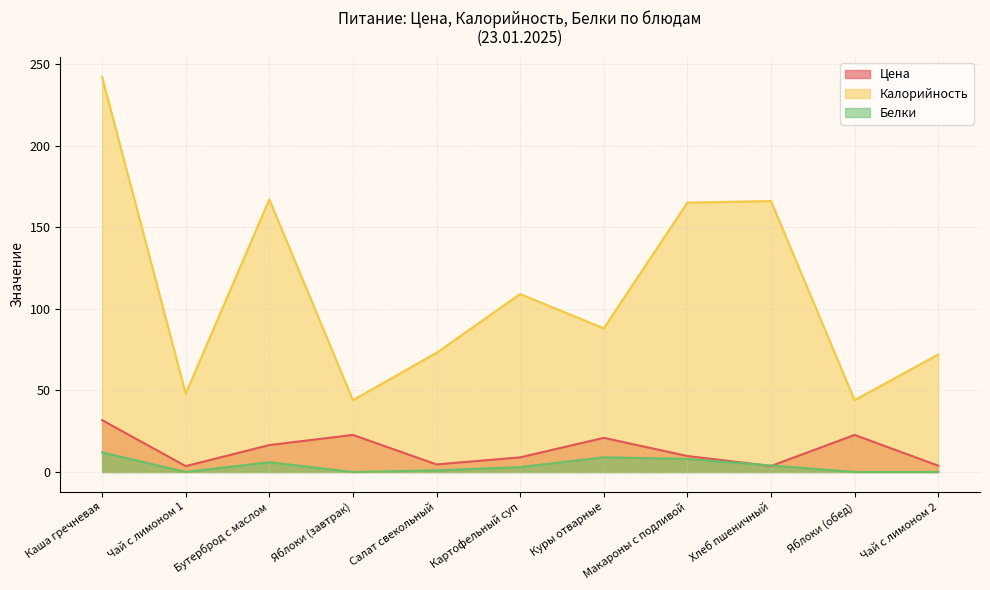

What is the label of the 4th point from the right?

Макароны с подливой